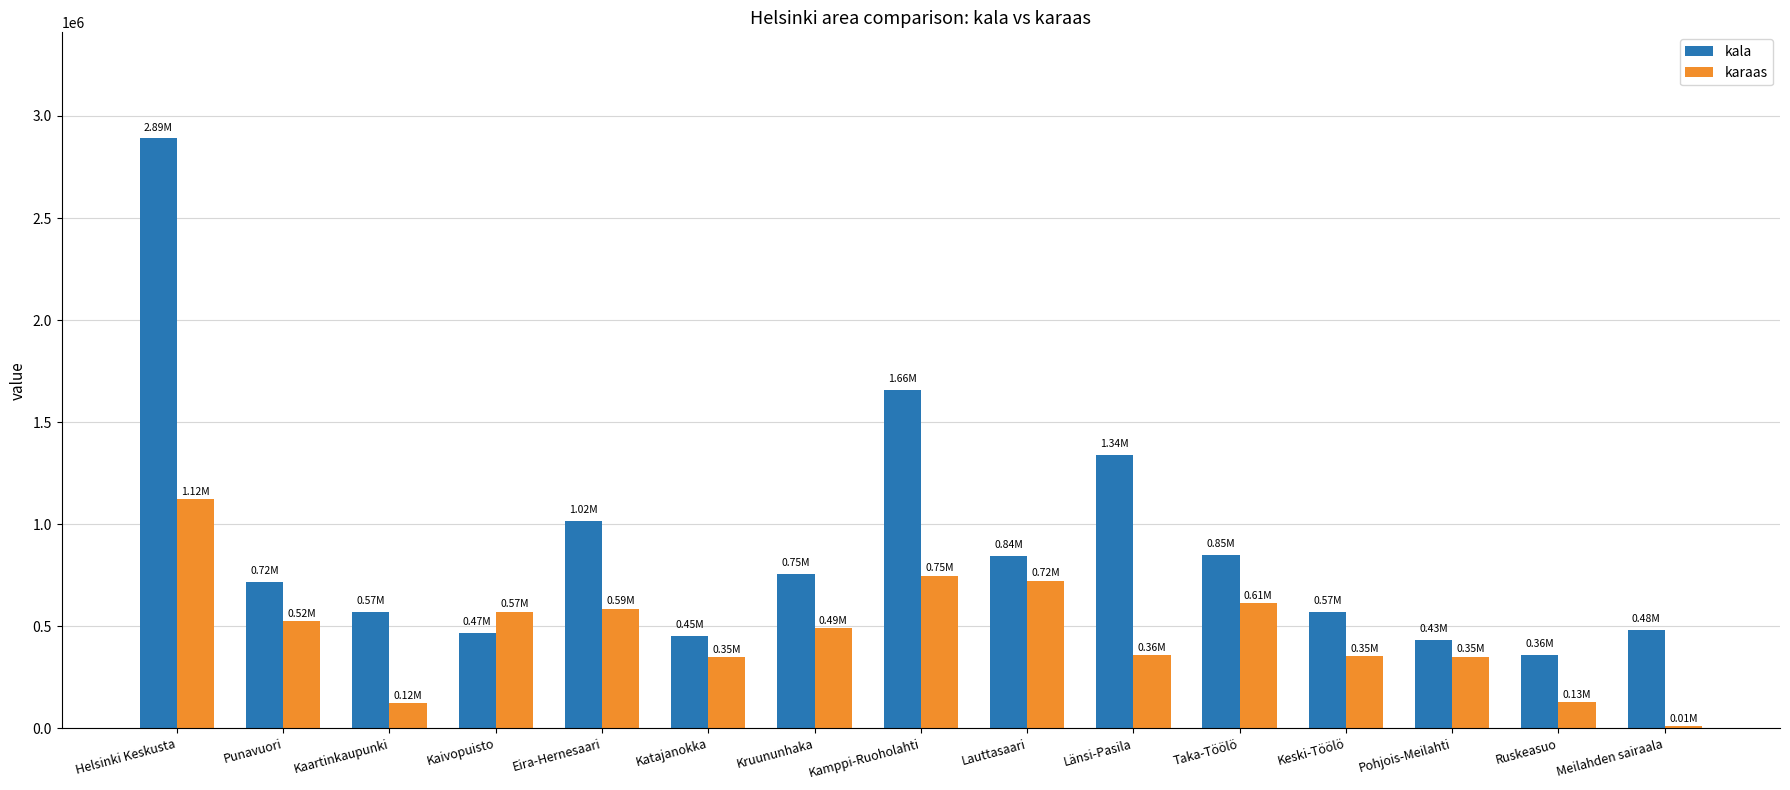

Which category has the highest value across all series?

Helsinki Keskusta